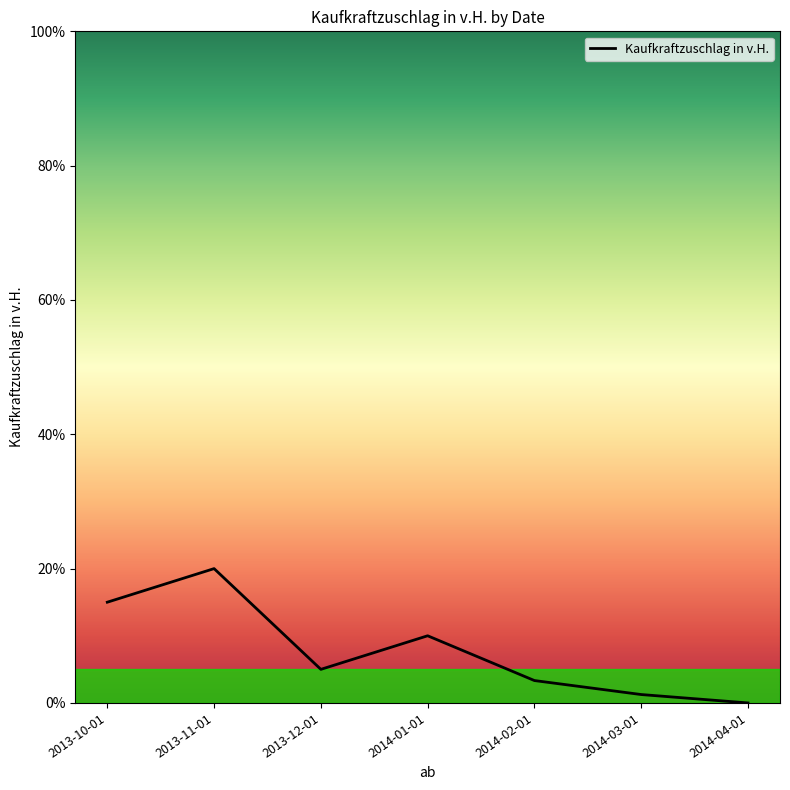

Where is the first local minimum?

2013-12-01